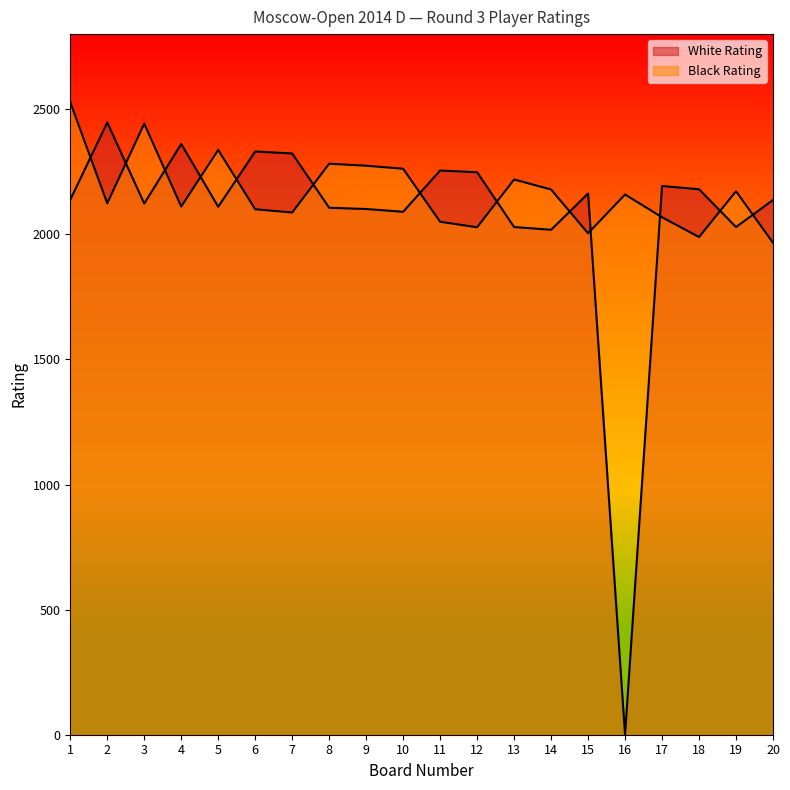

Where is the first local minimum for White Rating?

3